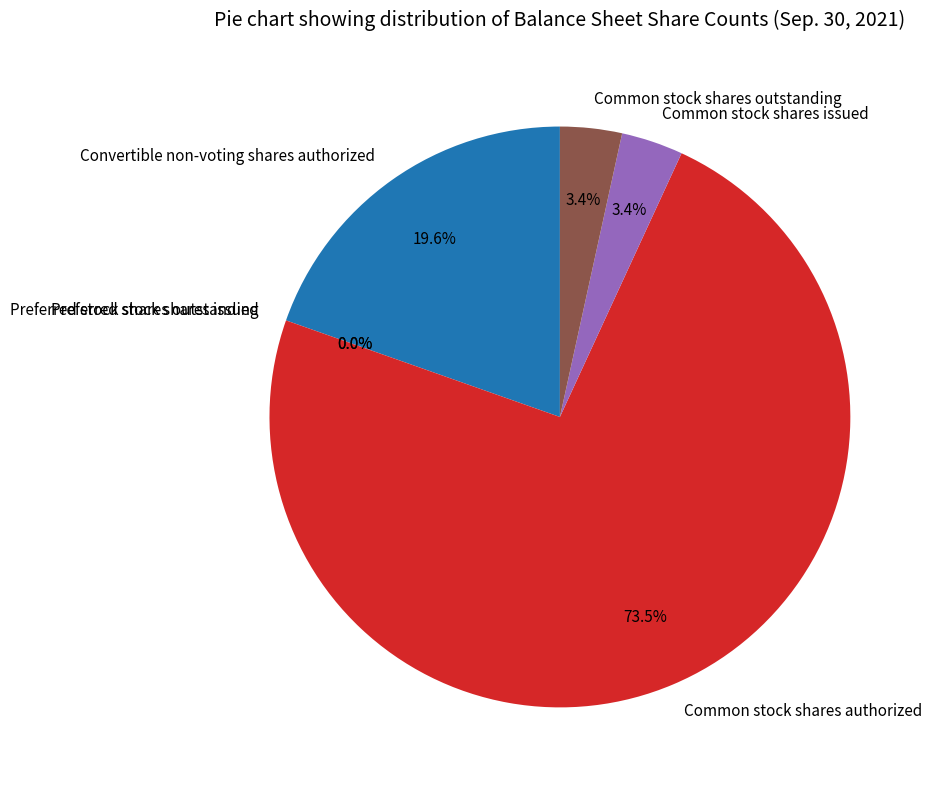

Which slice is the largest?

Common stock shares authorized